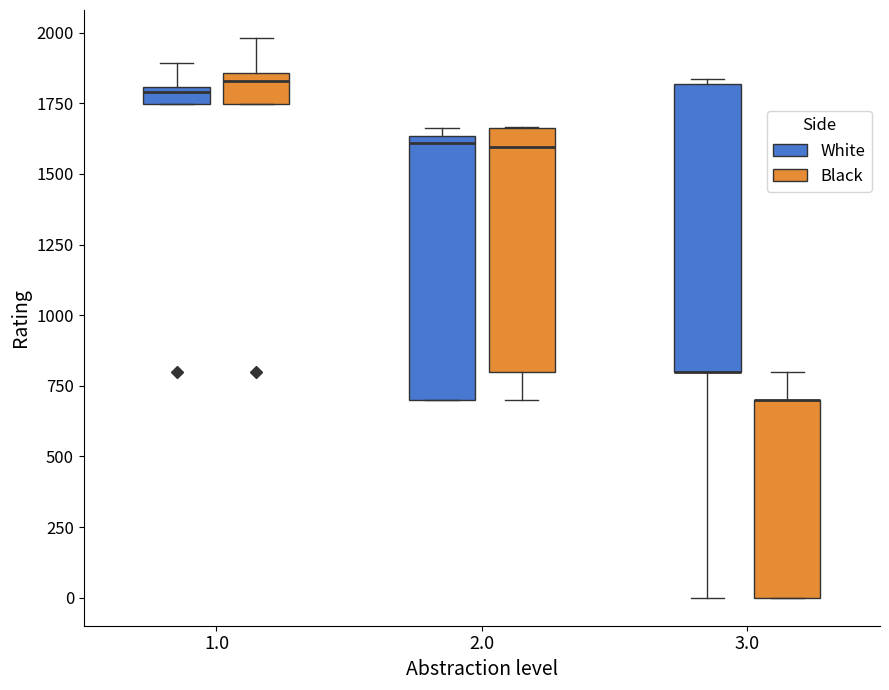

Where is the upper edge of the box for 3.0 (White) on the y-axis? The values are not printed on the chart, so give them approximately, as read against the axis.

1800